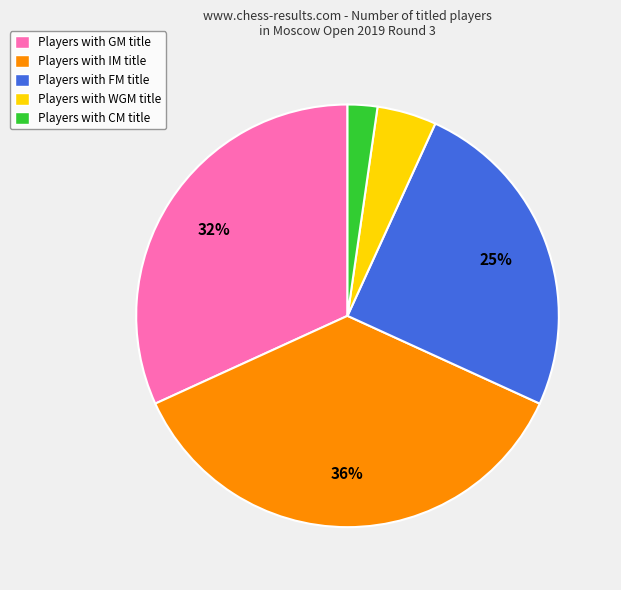

To the nearest percent, what portion does Players with CM title represent?

2%